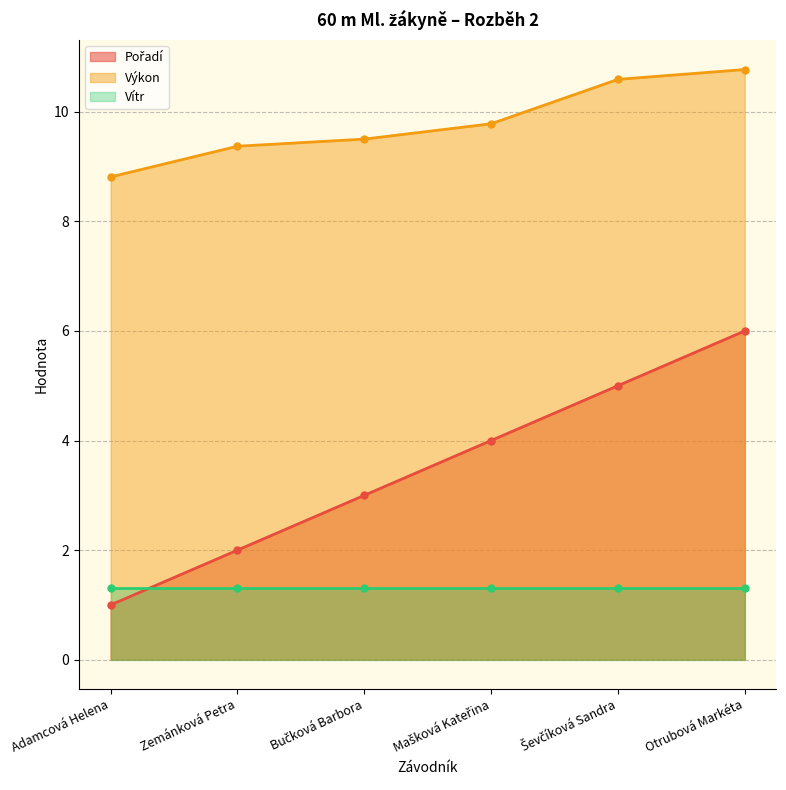

True or false: Výkon has more than 2 points higher than both neighbors.

False